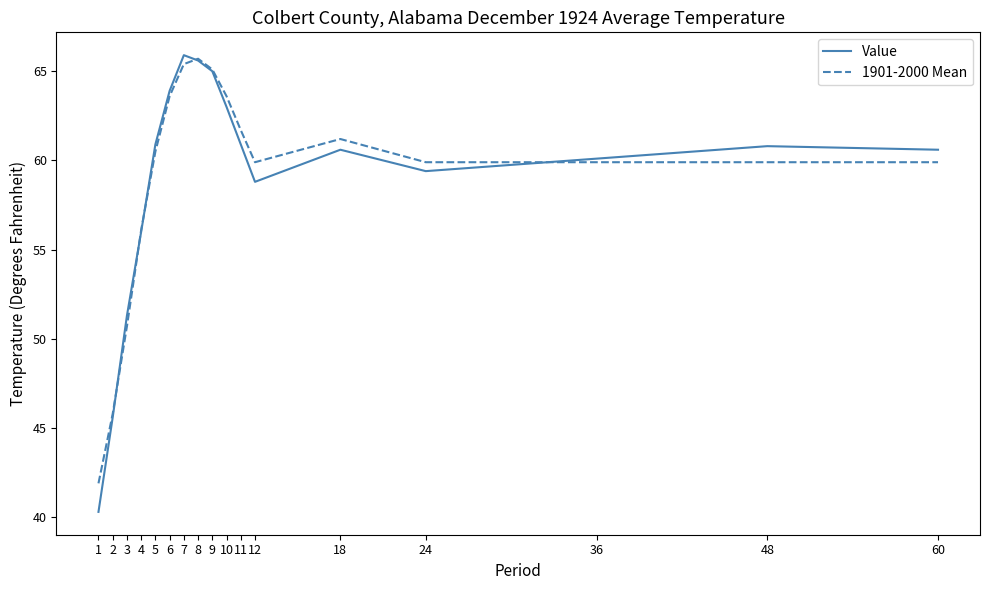

True or false: Value has more than 0 points higher than both neighbors.

True